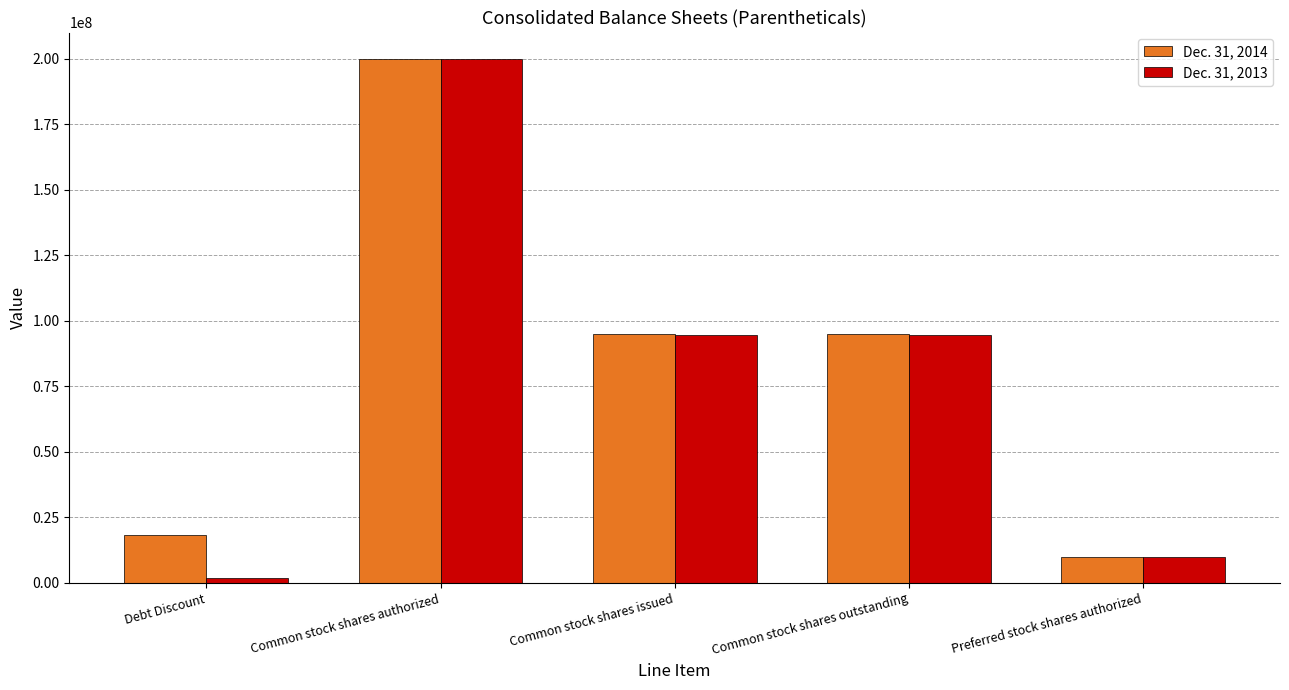

What is the label of the 5th bar from the right?

Debt Discount